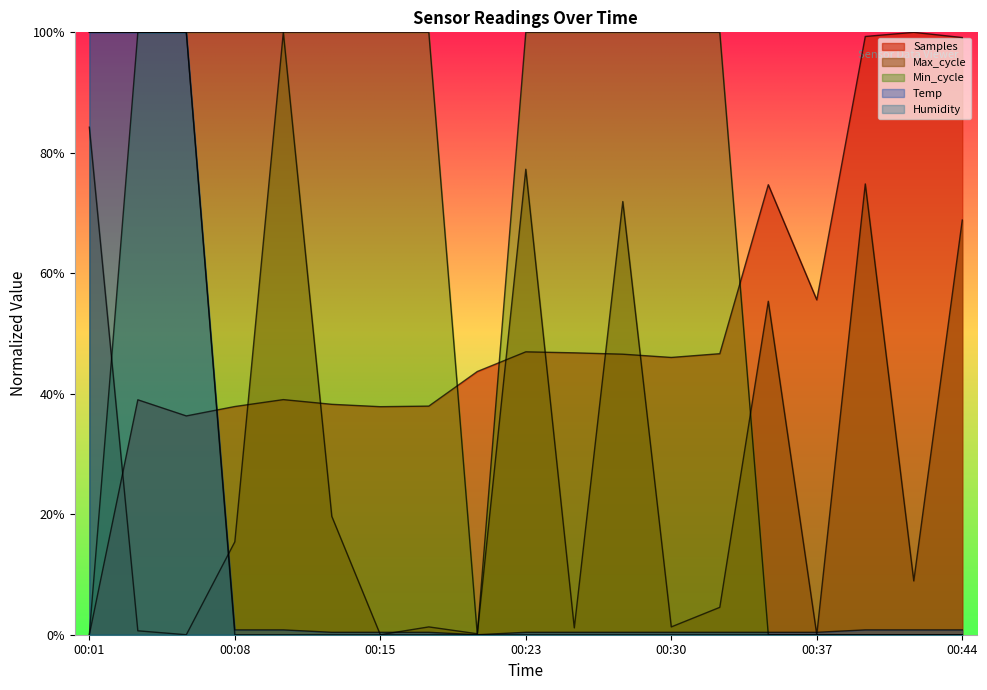

What is the difference between the maximum and second lowest values in the Min_cycle series?

1.0